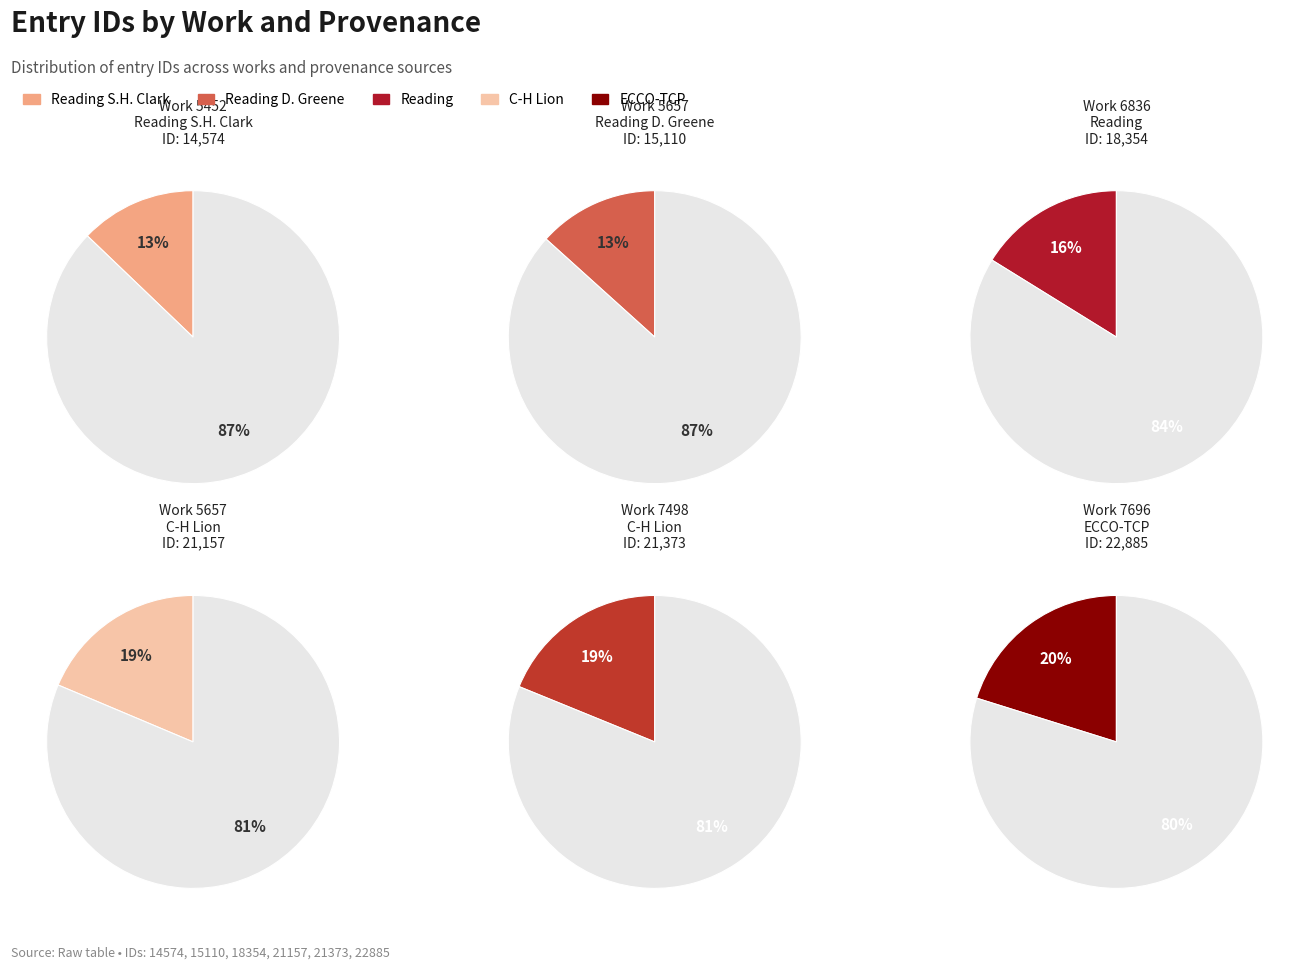

How much of the chart is everything except 15110?

86.7%